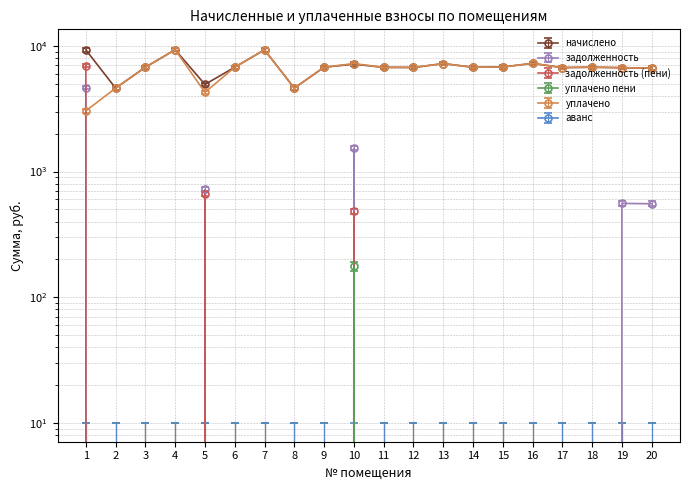

Which series has the largest total across all categories?

начислено